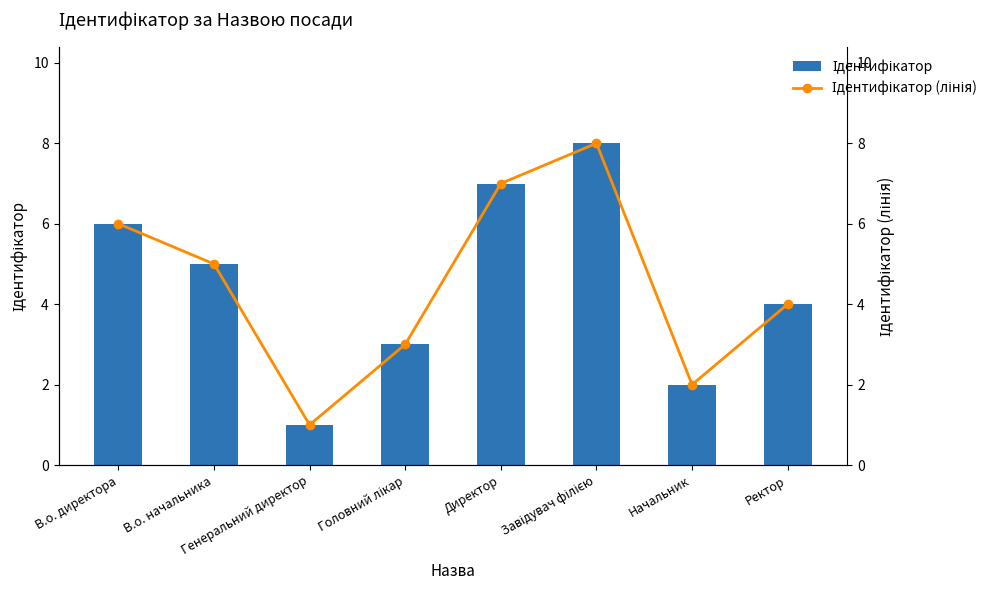

At which category is the sum across all series the highest?

Завідувач філією